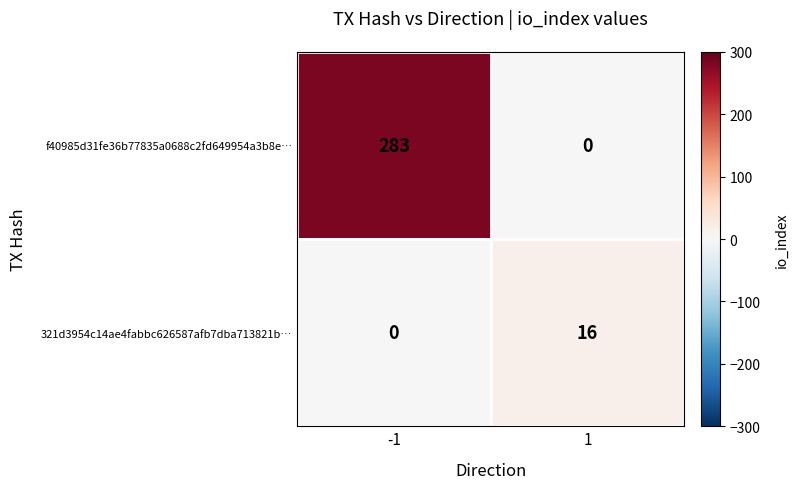

What is the difference between the 321d3954c14ae4fabbc626587afb7dba713821b… values at -1 and 1?

16